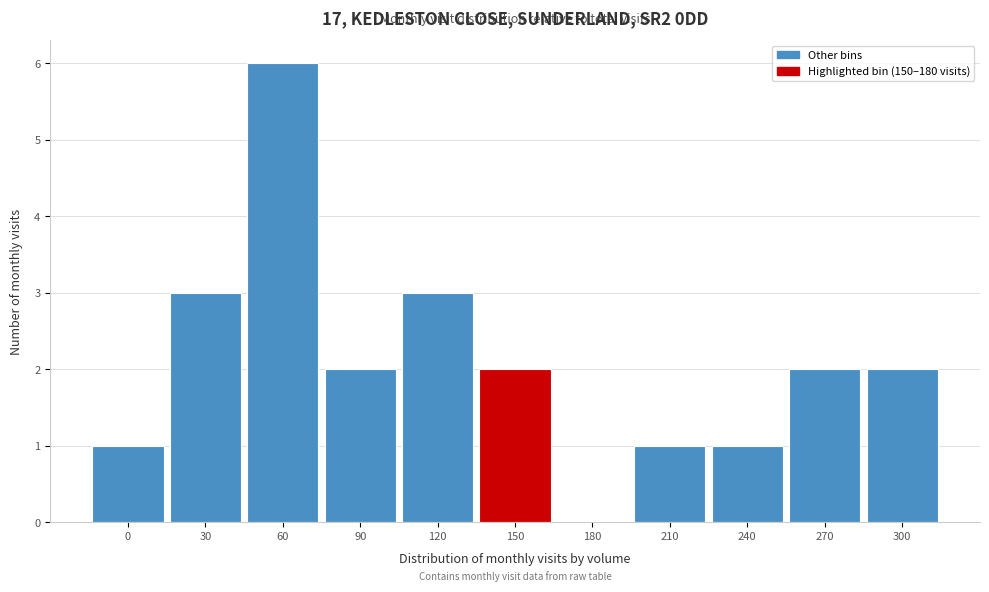

Reading right to left, what are all the values shown in this chart?

300=2	270=2	240=1	210=1	180=0	150=2	120=3	90=2	60=6	30=3	0=1